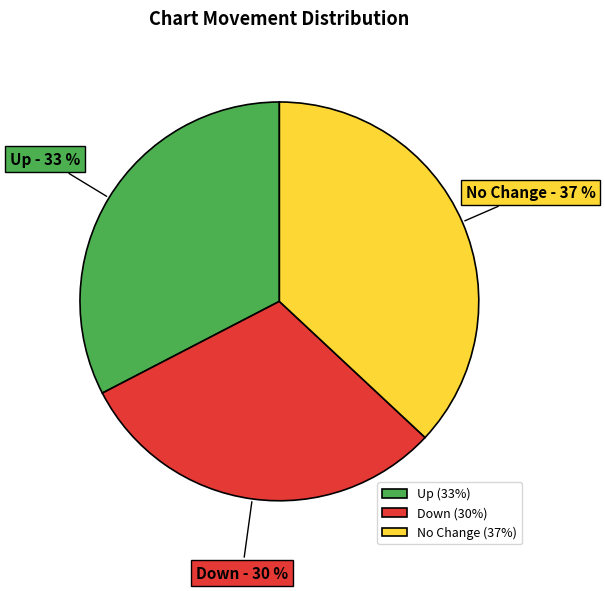

To the nearest percent, what is the average slice percentage?

33%